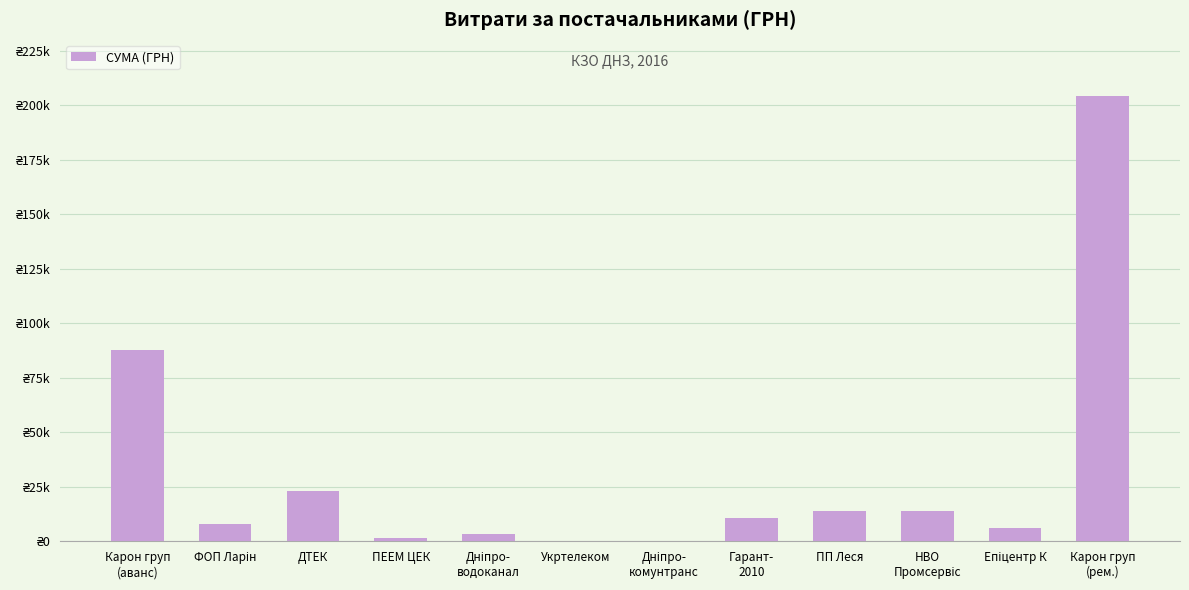

Rank the categories by value from lowest to highest.

Укртелеком, Дніпро-
комунтранс, ПЕЕМ ЦЕК, Дніпро-
водоканал, Епіцентр К, ФОП Ларін, Гарант-
2010, ПП Леся, НВО
Промсервіс, ДТЕК, Карон груп
(аванс), Карон груп
(рем.)